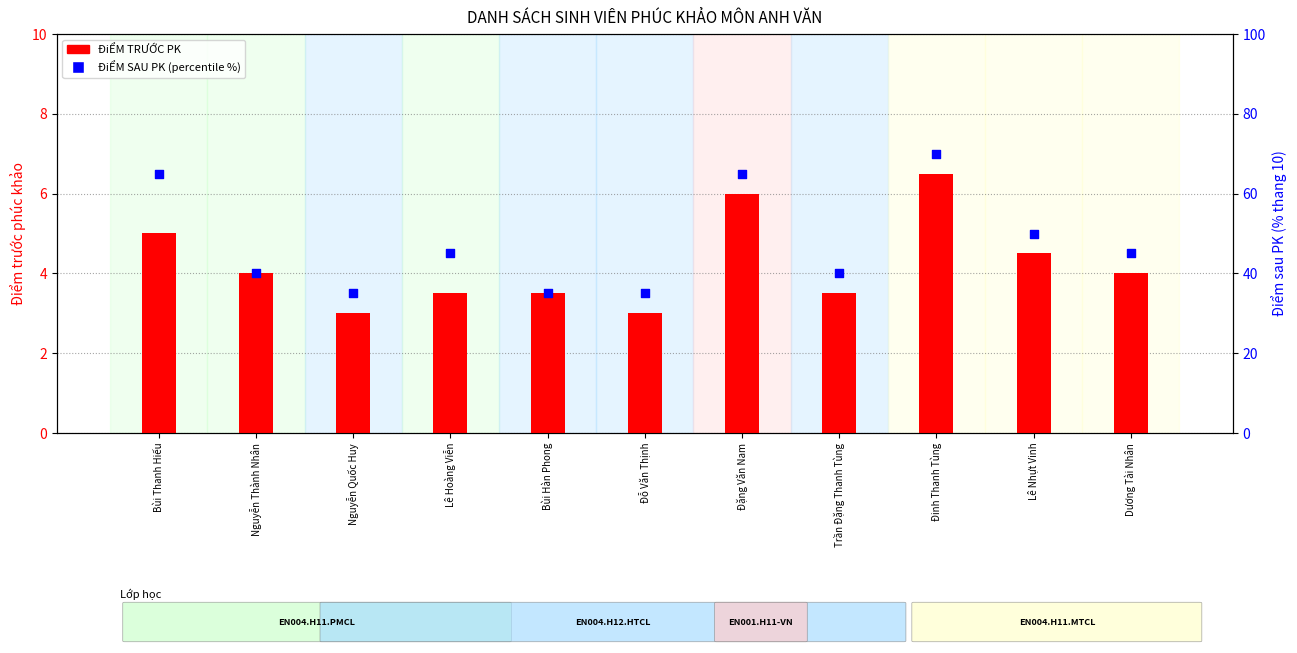

At which category is the sum across all series the highest?

Đinh Thanh Tùng